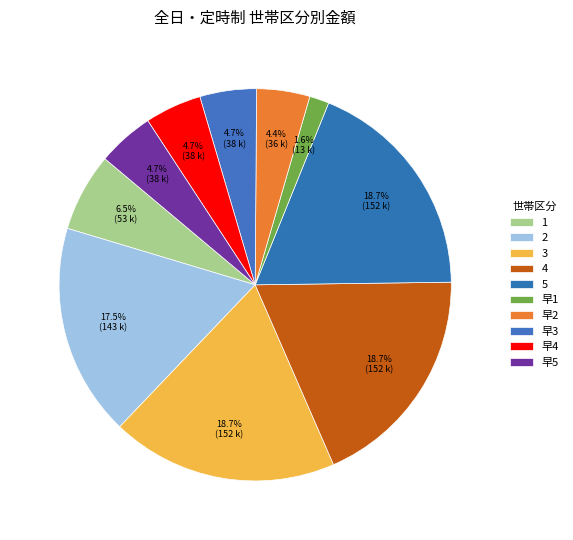

What is the largest slice in the pie chart?

3